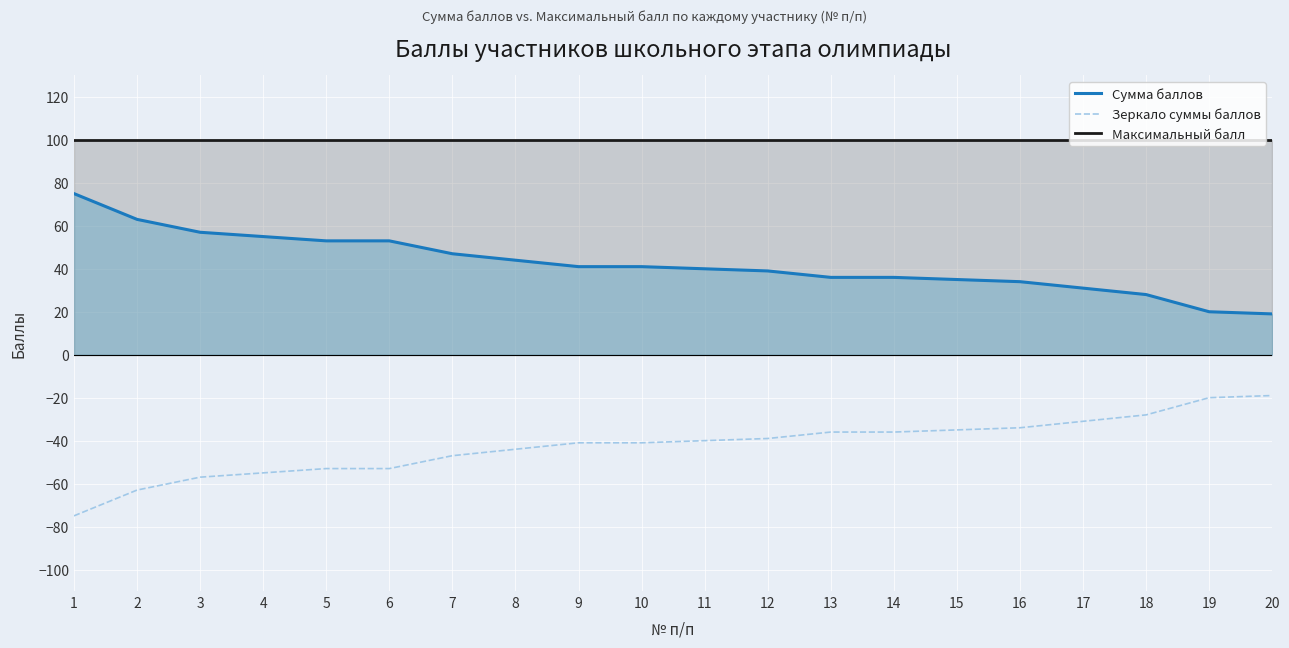

What are all the series names shown in the legend?

Сумма баллов, Зеркало суммы баллов, Максимальный балл